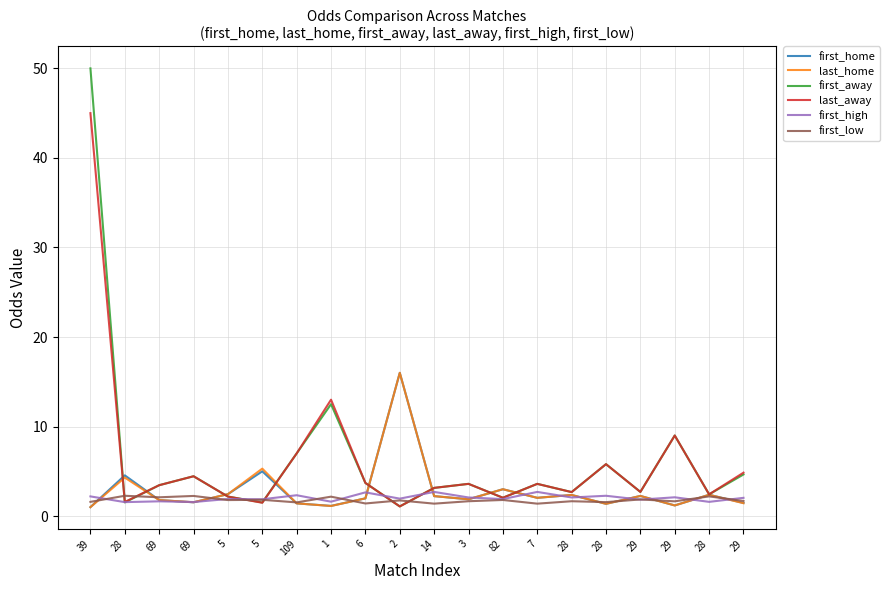

How many distinct data groups are displayed?

6